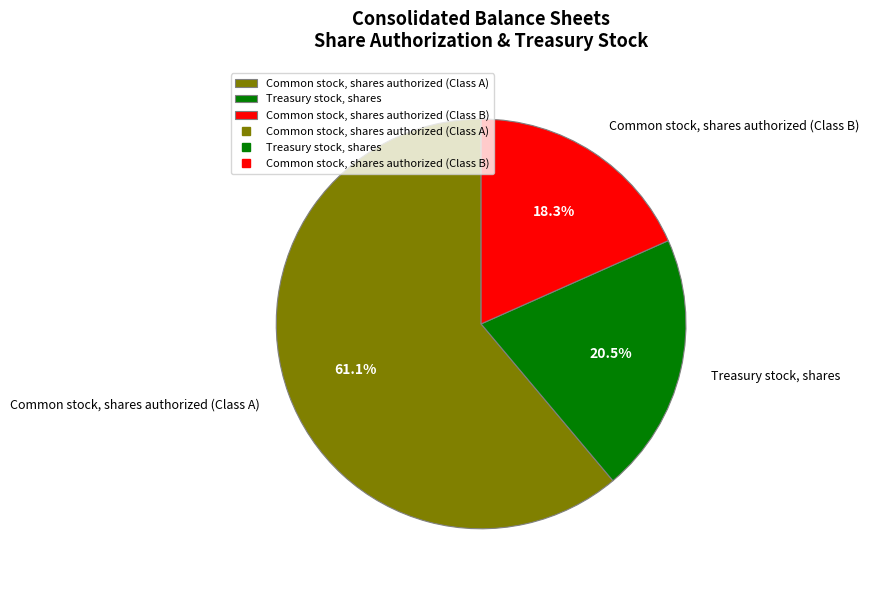

Is the sum of Treasury stock, shares and Common stock, shares authorized (Class B) greater than half?

No